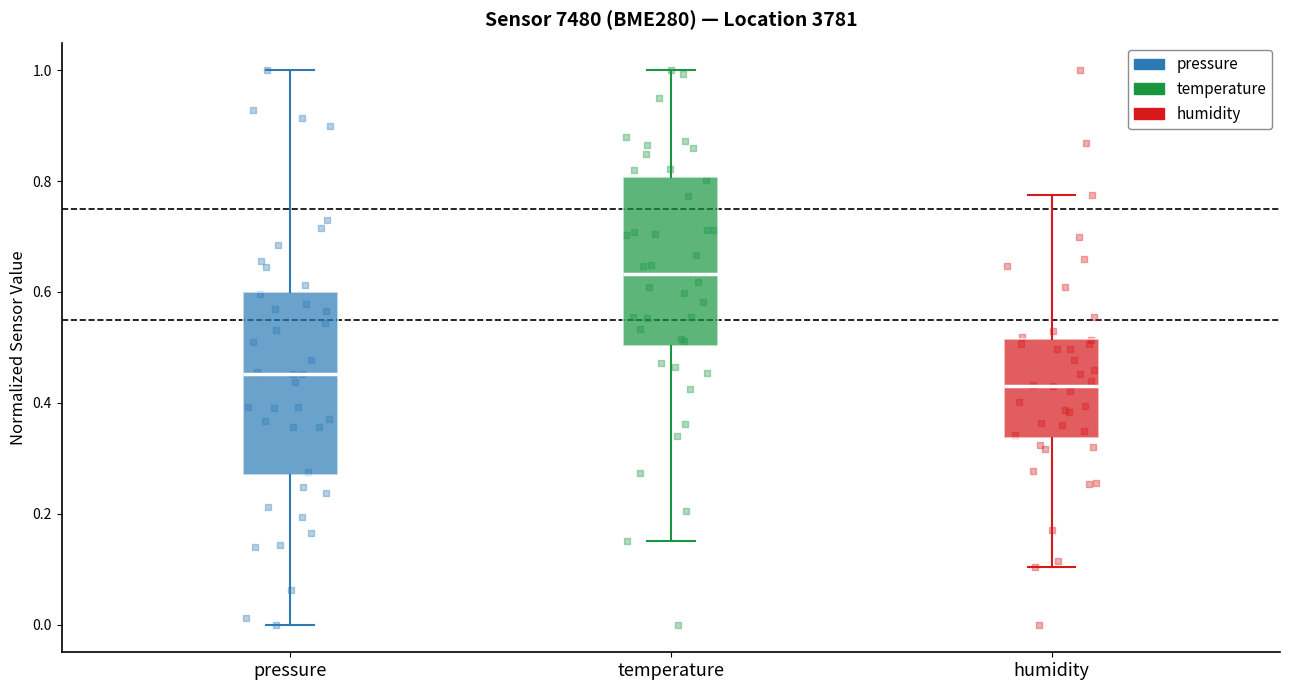

Which box's median line is the highest?

temperature